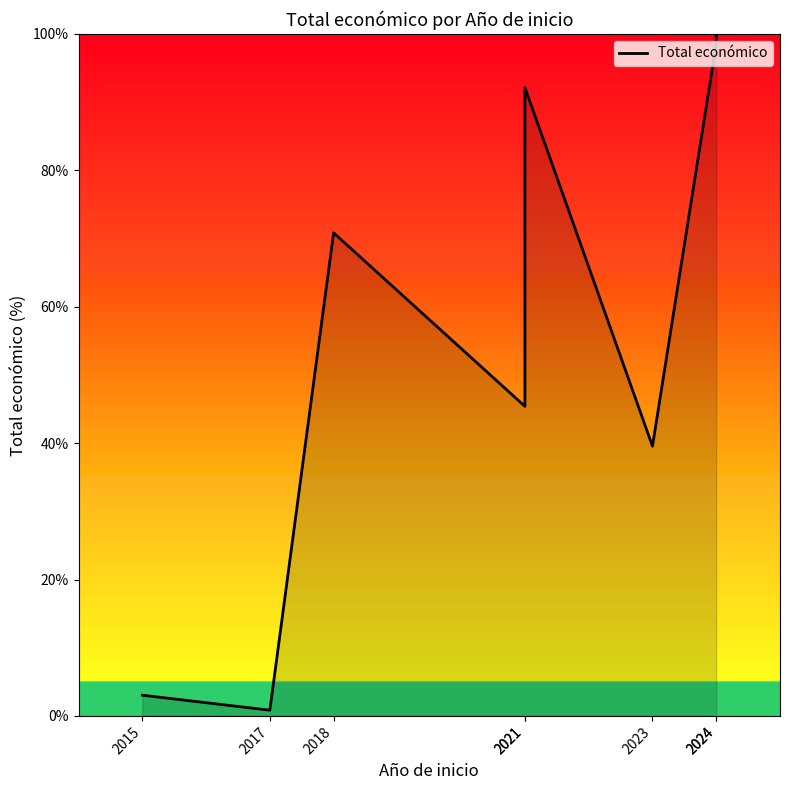

Where is the first local minimum?

2017